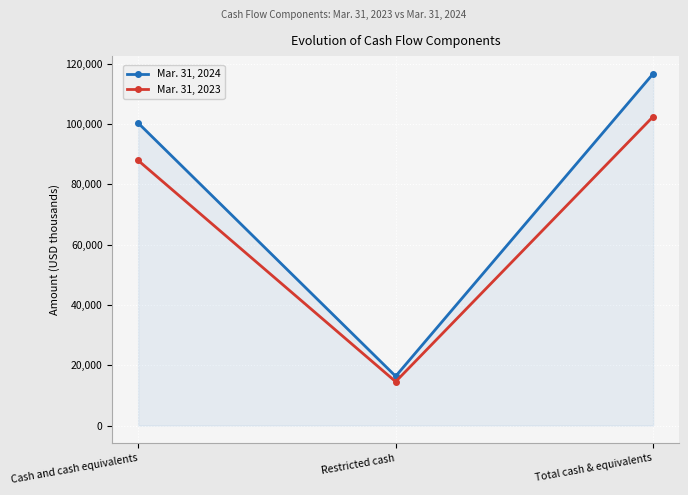

How many values in the Mar. 31, 2023 series are below 87876?

1